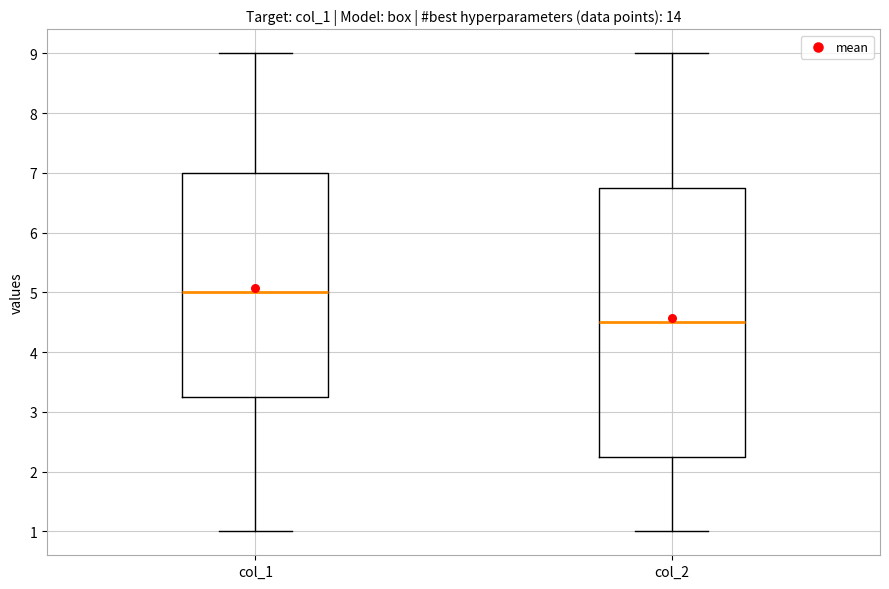

Which box's median line is the lowest?

col_2